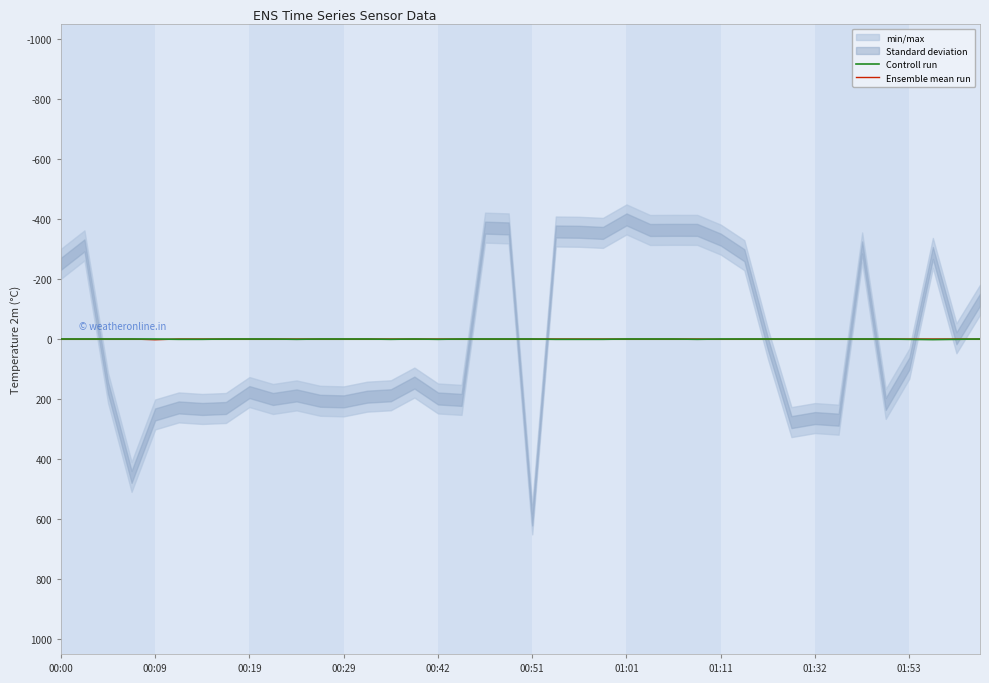

What is the difference between the second highest and second lowest values in the Ensemble mean run series?

0.8